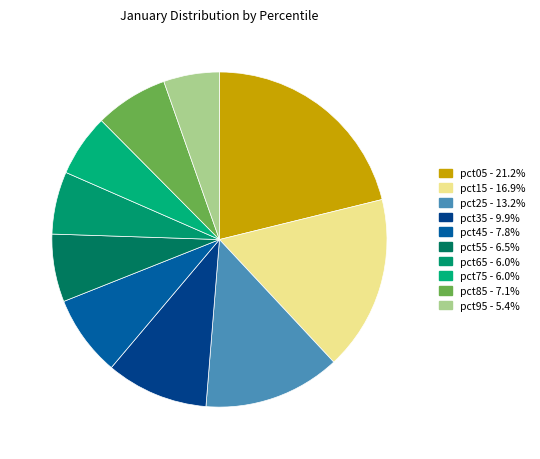

To the nearest percent, what is the combined percentage of pct05 and pct55?

28%